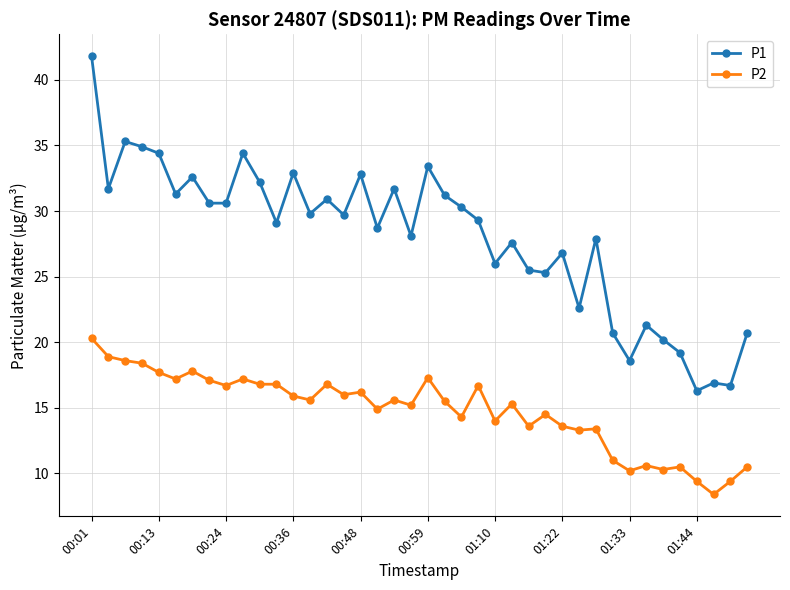

What is the value of the P2 point at the 25th from the left?

14.0